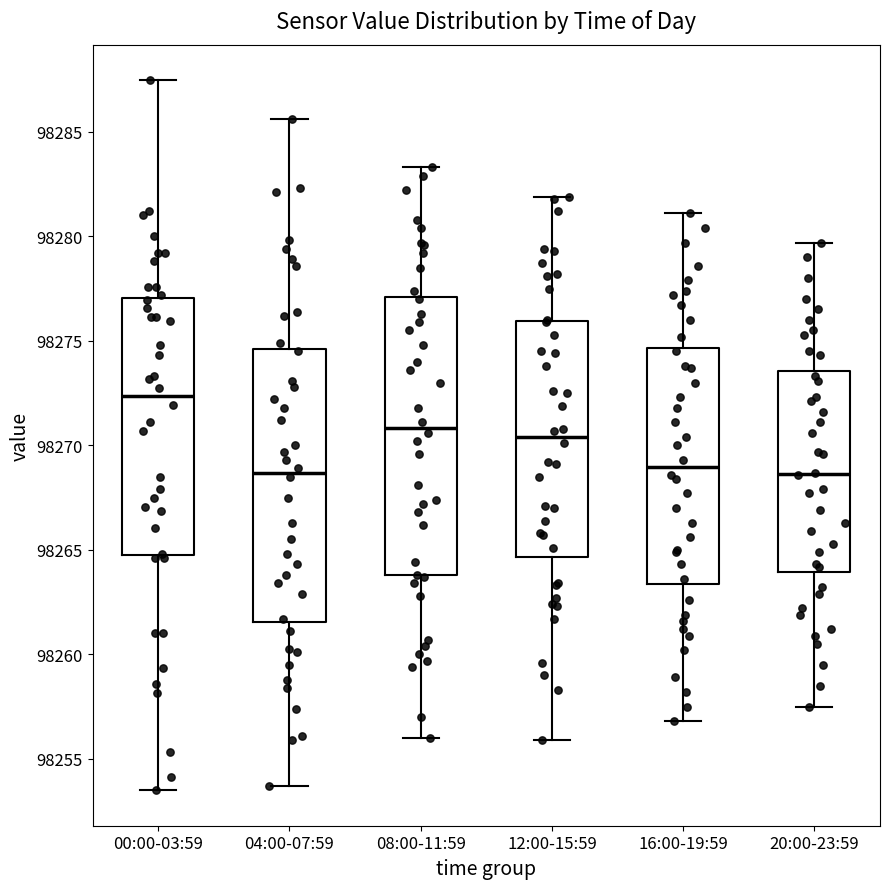

Reading left to right, transcribe this box plot: for each box, give where its median line is, the range the box spans, and where its two whiskers end, as read against the y-axis. The values are not printed on the chart, so give them approximately, as read against the axis.

00:00-03:59: median 98272.5, box 98264.5 to 98277.0, whiskers 98253.5 to 98287.5
04:00-07:59: median 98268.5, box 98261.5 to 98274.5, whiskers 98253.5 to 98285.5
08:00-11:59: median 98271.0, box 98264.0 to 98277.0, whiskers 98256.0 to 98283.5
12:00-15:59: median 98270.5, box 98264.5 to 98276.0, whiskers 98256.0 to 98282.0
16:00-19:59: median 98269.0, box 98263.5 to 98274.5, whiskers 98257.0 to 98281.0
20:00-23:59: median 98268.5, box 98264.0 to 98273.5, whiskers 98257.5 to 98279.5